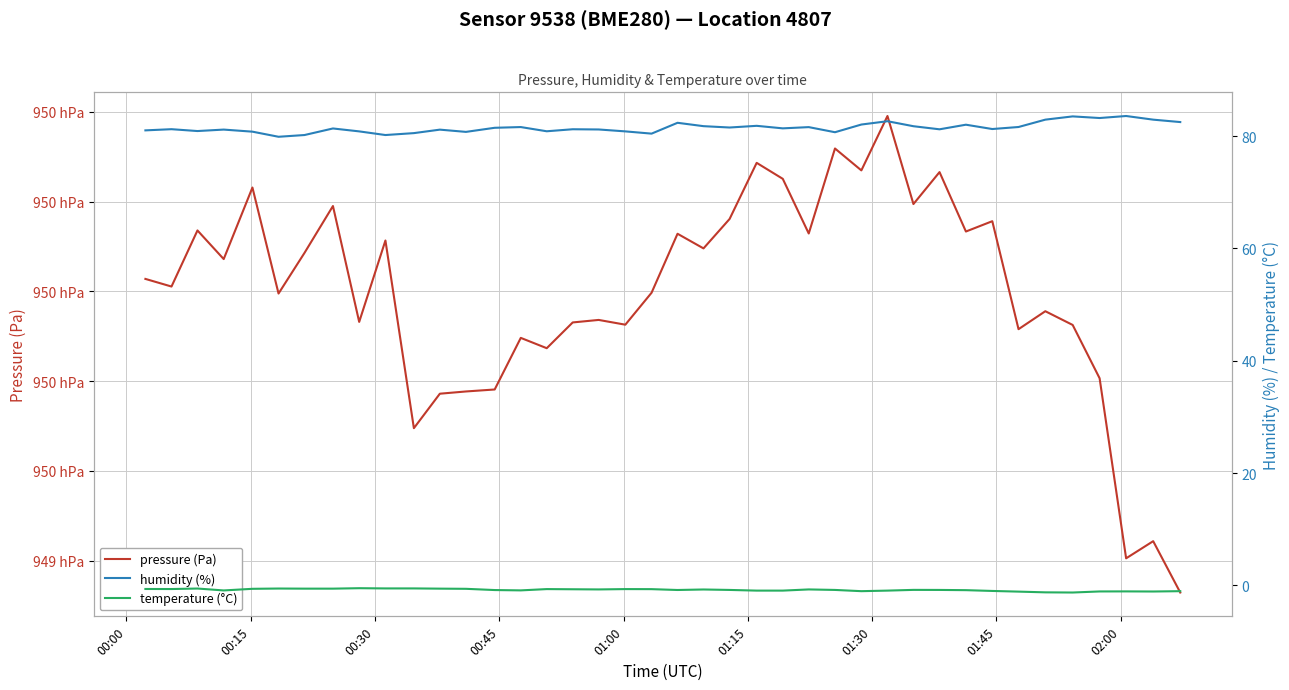

How many interior local peaks does the humidity (%) series have?

13